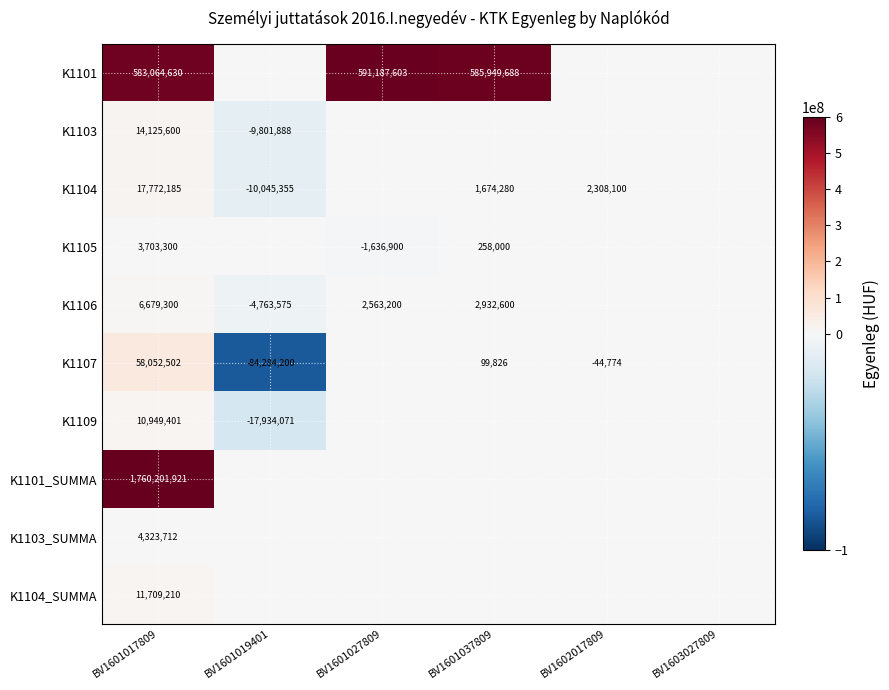

At BV1601017809, list the series in order from largest to smallest.

K1101_SUMMA, K1101, K1107, K1104, K1103, K1104_SUMMA, K1109, K1106, K1103_SUMMA, K1105